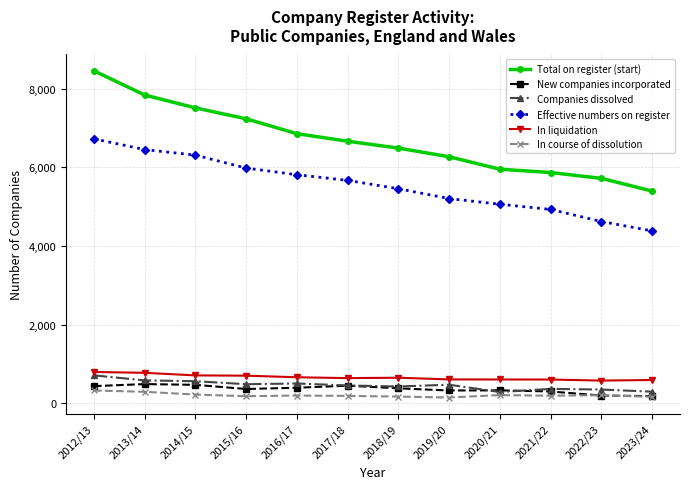

How many values in the Effective numbers on register series are below 5668?

6